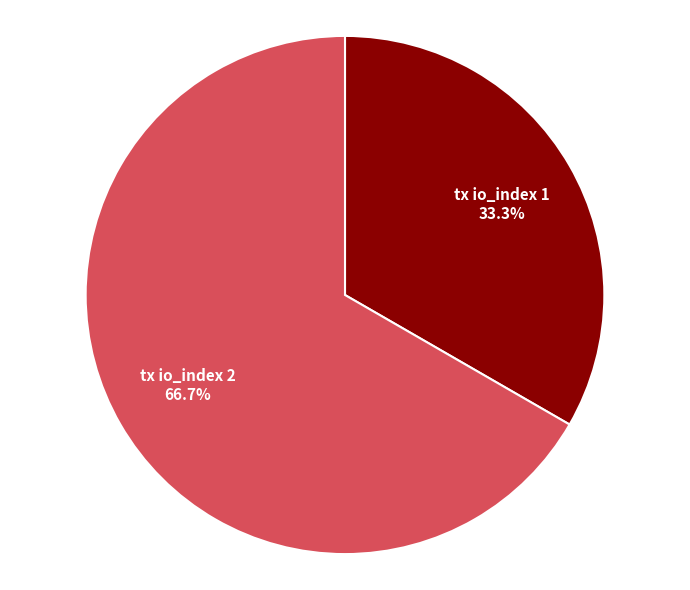

Is there a majority slice in this chart?

Yes